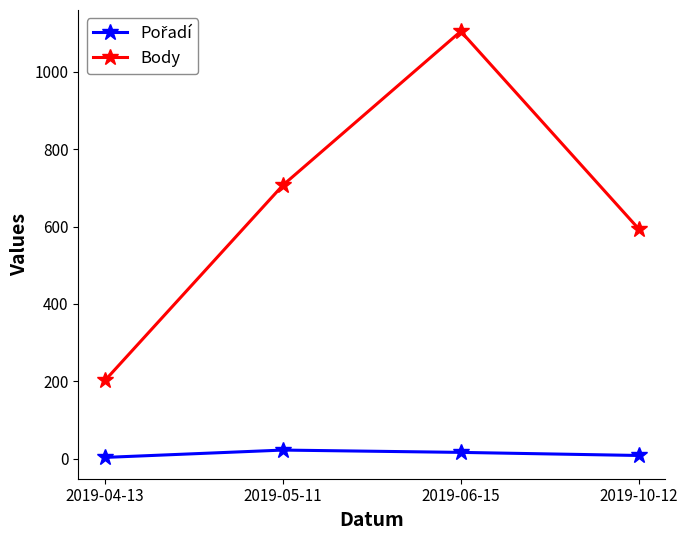

At which category is the sum across all series the highest?

2019-06-15